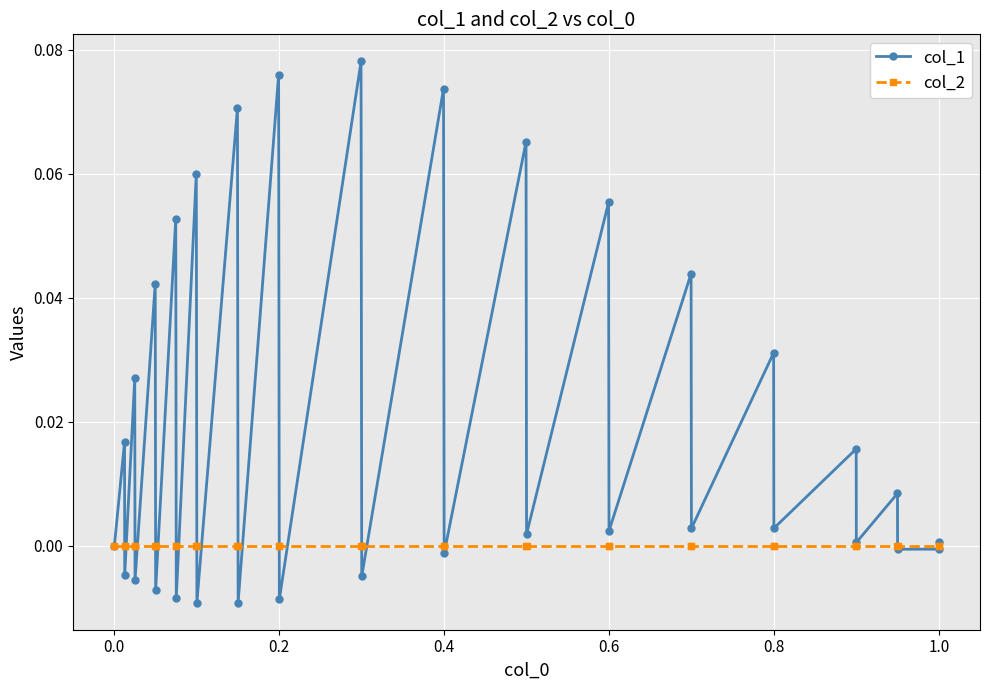

Reading left to right, extract all data points from this chart.

col_1: 0.0	0.0	-0.0	0.0	-0.0	0.0	-0.0	0.1	-0.0	0.1	-0.0	0.1	-0.0	0.1	-0.0	0.1	-0.0	0.1	-0.0	0.1	0.0	0.1	0.0	0.0	0.0	0.0	0.0	0.0	0.0	0.0	-0.0	-0.0	0.0
col_2: 0.0	0.0	0.0	0.0	0.0	0.0	0.0	0.0	0.0	0.0	0.0	0.0	0.0	0.0	0.0	0.0	0.0	0.0	0.0	0.0	0.0	0.0	0.0	0.0	0.0	0.0	0.0	0.0	0.0	0.0	0.0	0.0	0.0